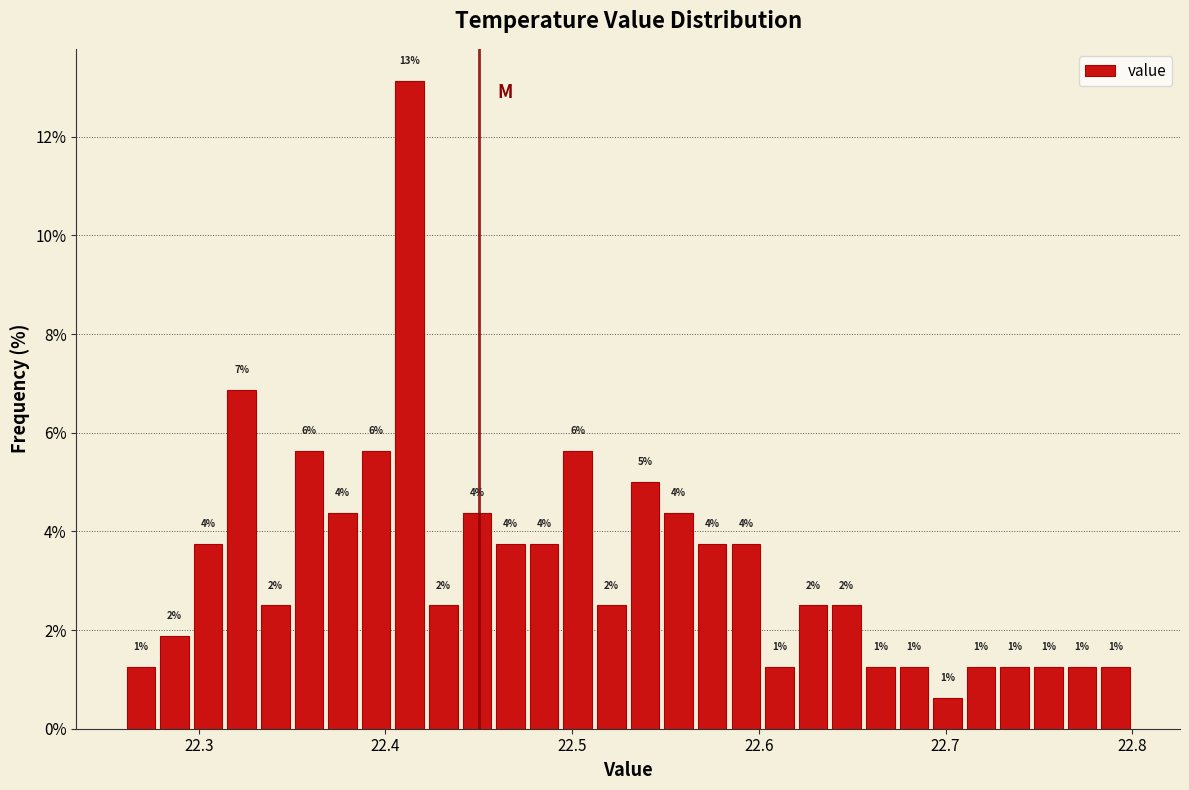

Around what value on the x-axis is the tallest bar? Give the approximate position of its centre, as read against the axis.

22.41